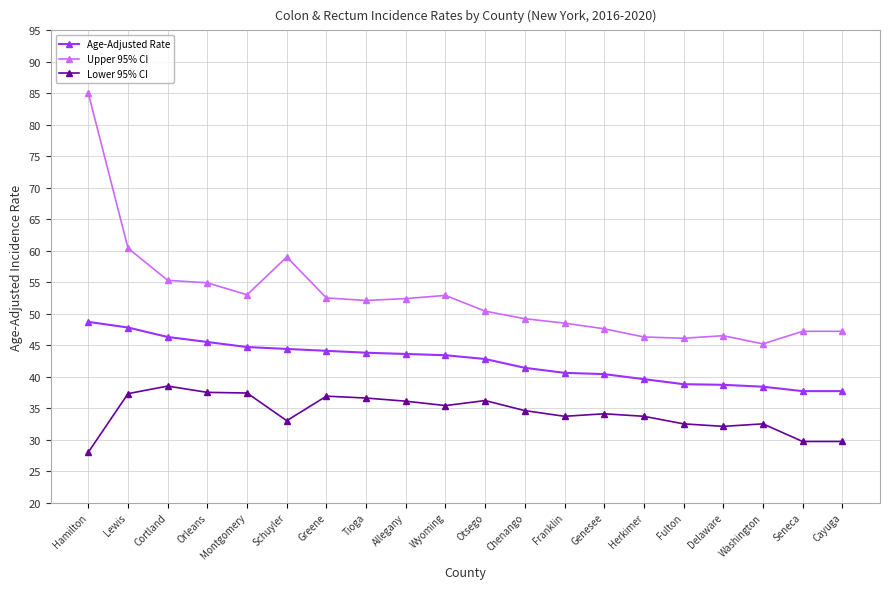

What is the value of the Upper 95% CI point at the 7th from the left?

52.5